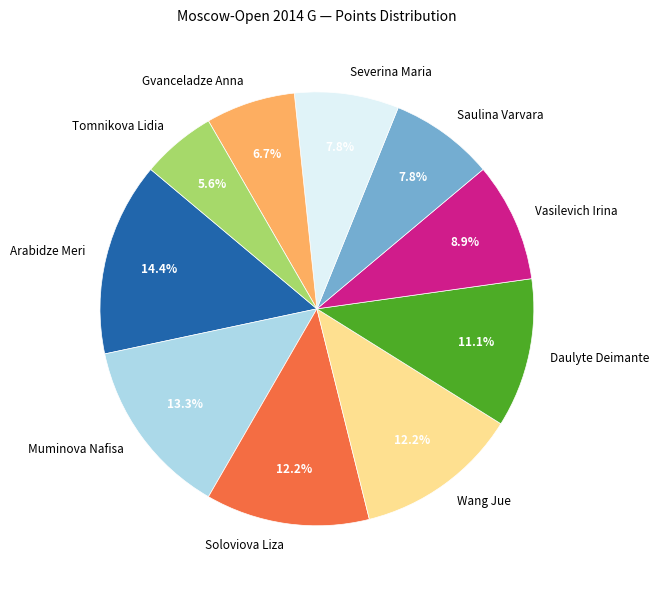

How many segments does this pie chart have?

10